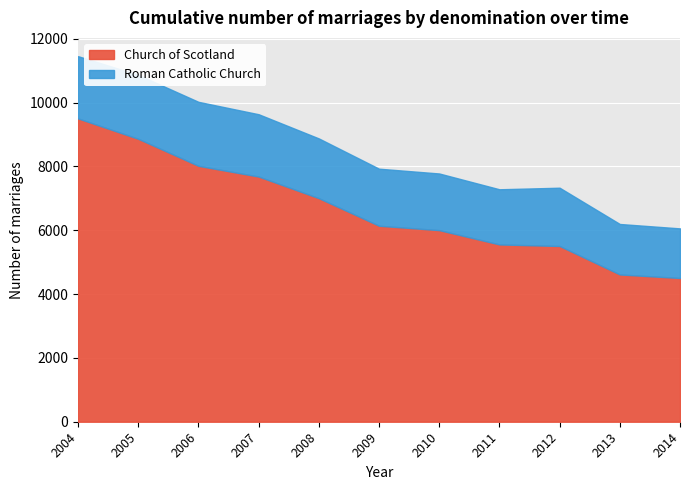

Rank the categories by Roman Catholic Church value from lowest to highest.

2014, 2013, 2011, 2010, 2009, 2012, 2008, 2004, 2007, 2005, 2006